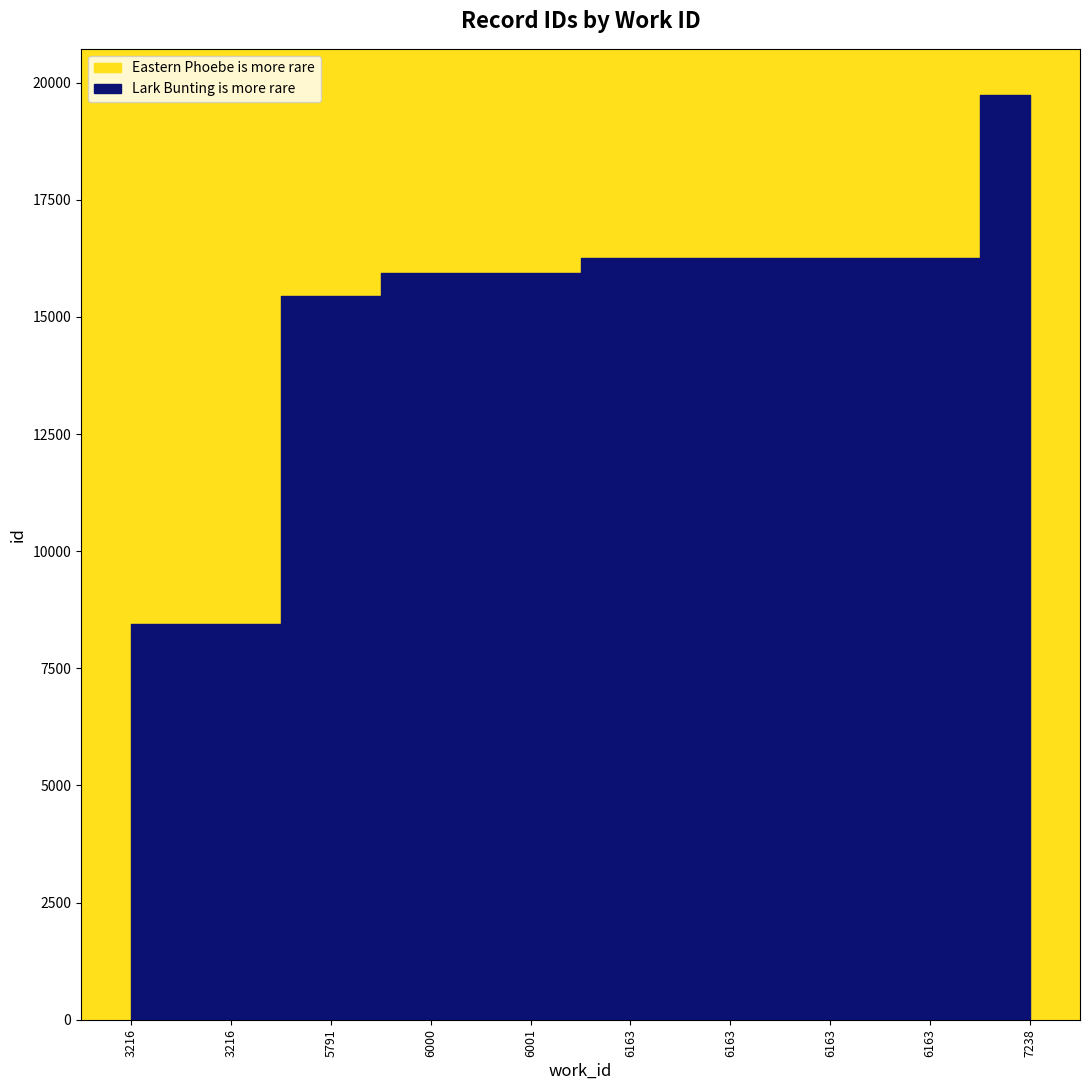

The value at 3216 is 8449. True or false?

True